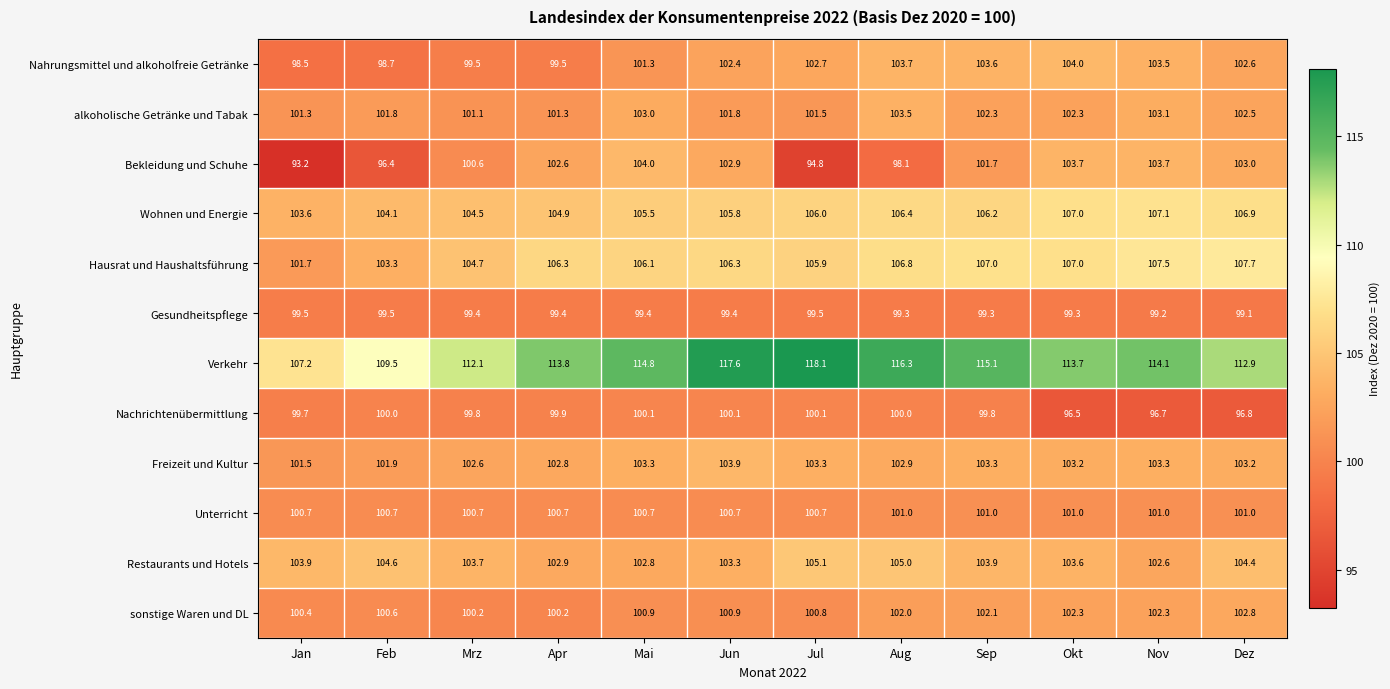

At which category does the chart reach its peak across all series?

Jul